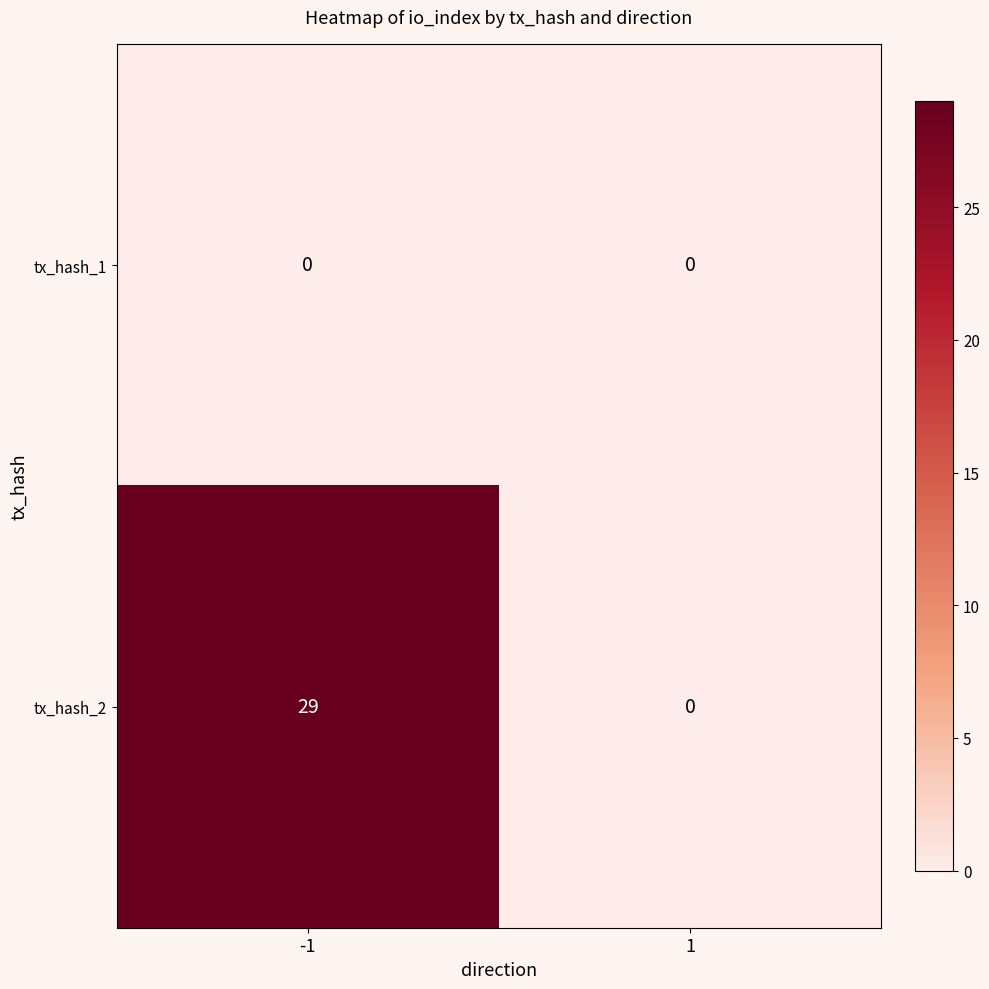

Rank the series by their average value, from lowest to highest.

tx_hash_1, tx_hash_2